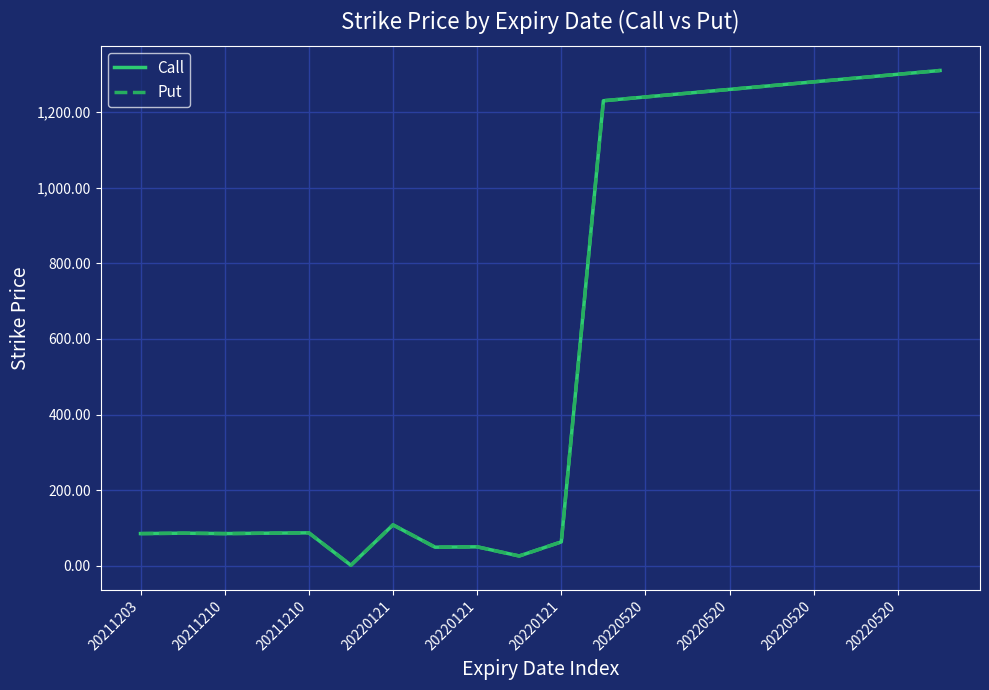

Is this an area chart (filled region under the line)?

No